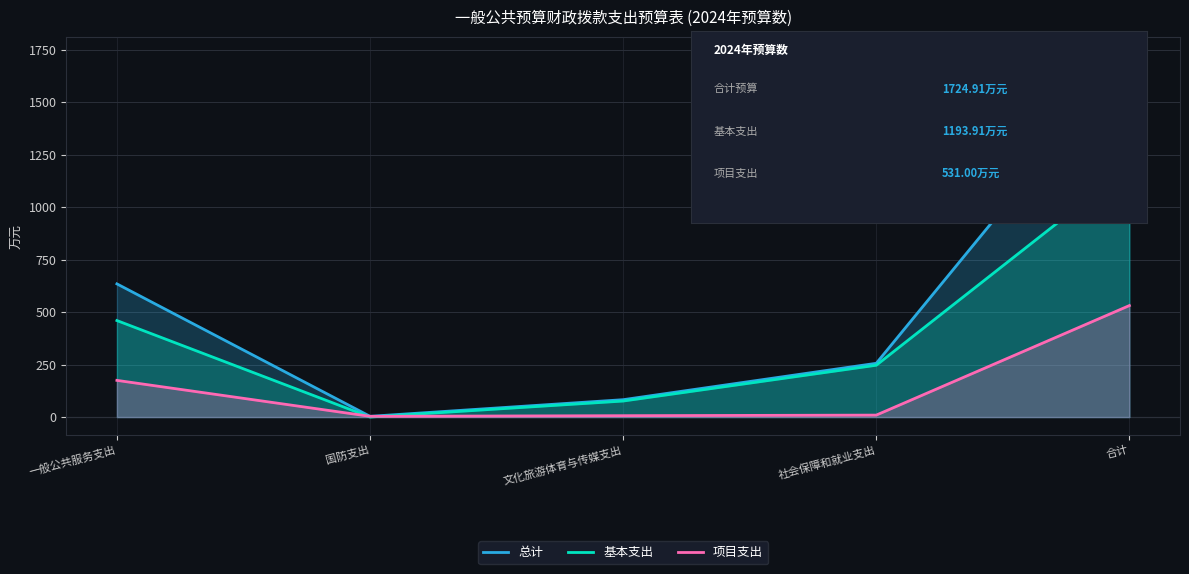

Reading right to left, extract all data points from this chart.

总计: 合计=1724.9	社会保障和就业支出=256.0	文化旅游体育与传媒支出=82.7	国防支出=3.5	一般公共服务支出=634.4
基本支出: 合计=1193.9	社会保障和就业支出=246.8	文化旅游体育与传媒支出=76.2	国防支出=0.0	一般公共服务支出=459.7
项目支出: 合计=531.0	社会保障和就业支出=9.2	文化旅游体育与传媒支出=6.5	国防支出=3.5	一般公共服务支出=174.7